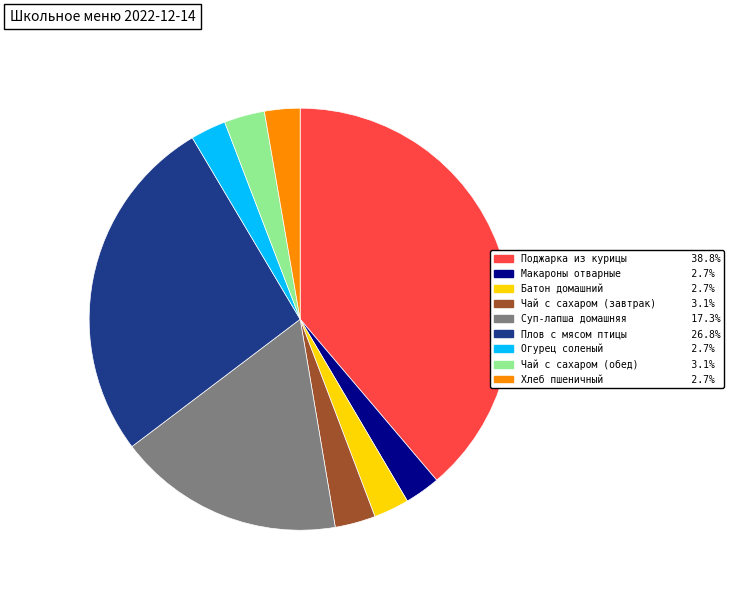

True or false: Хлеб пшеничный accounts for 3% of the total.

True